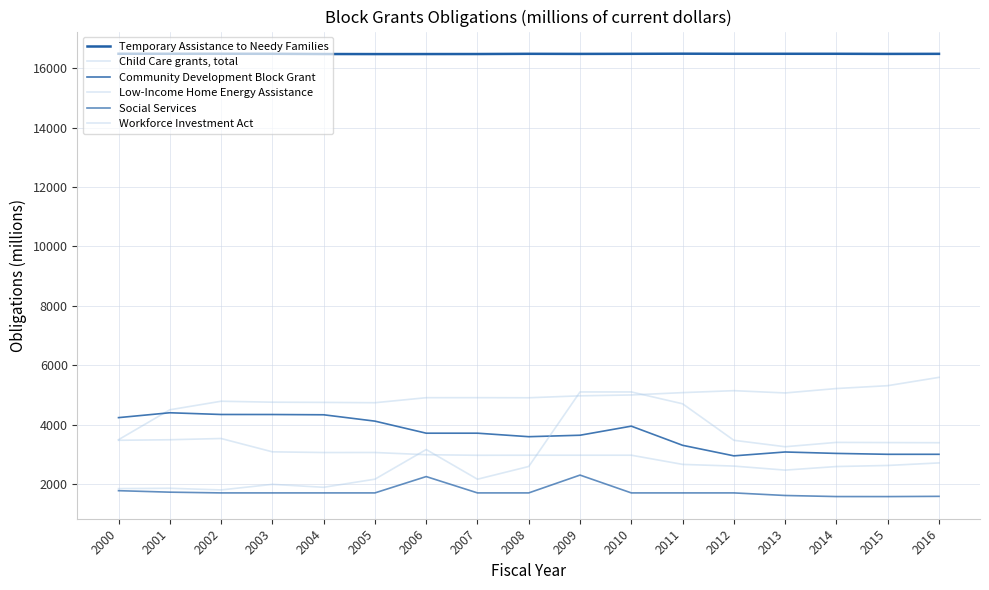

What is the maximum value shown in the chart?

16491.0